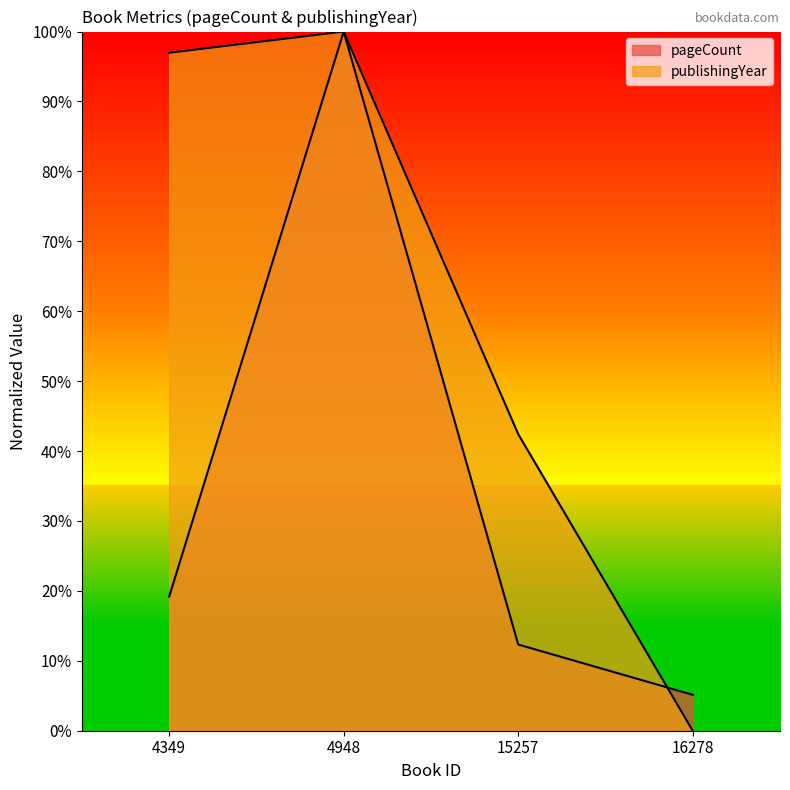

True or false: publishingYear and pageCount cross at least once.

True